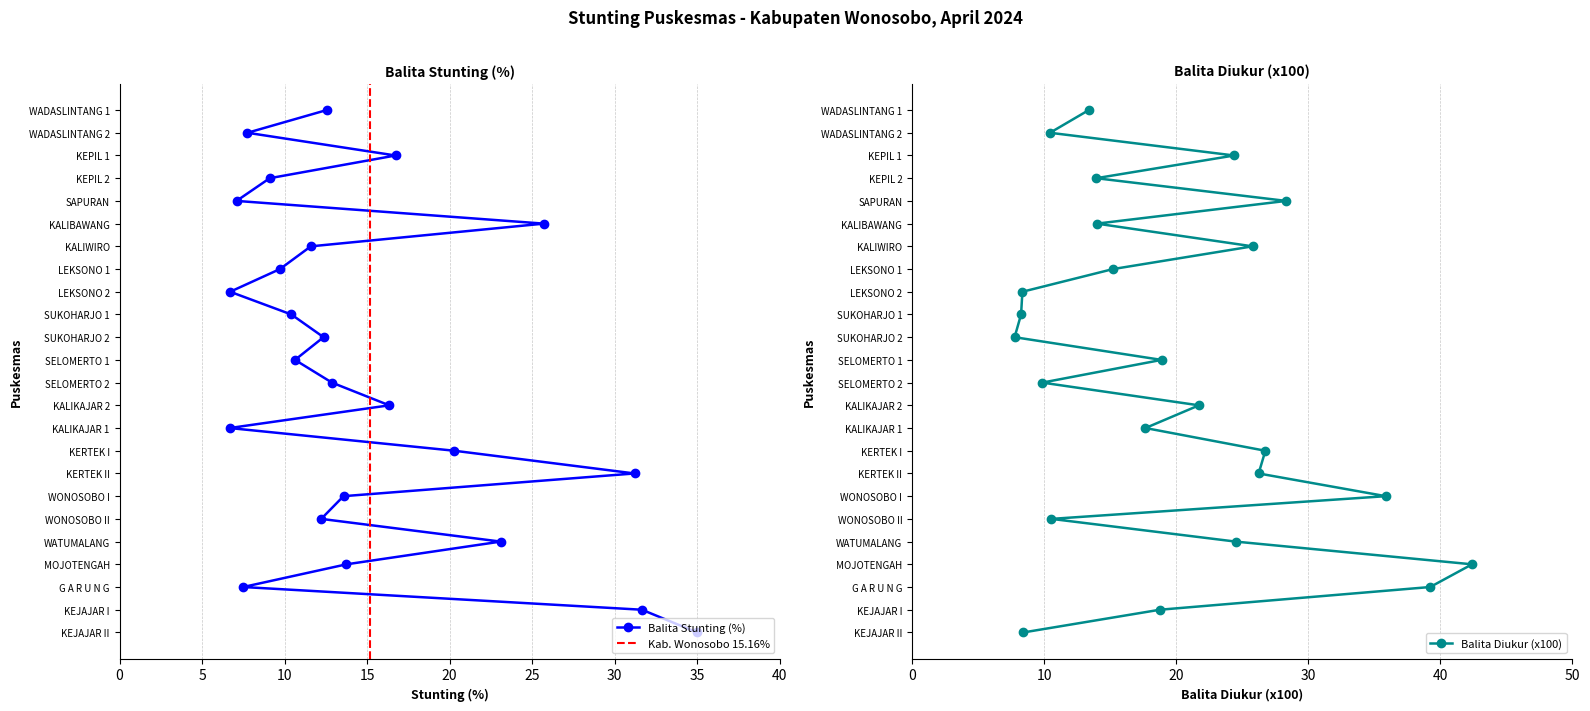

What is the highest value of the Balita Diukur (x100) series?

42.4